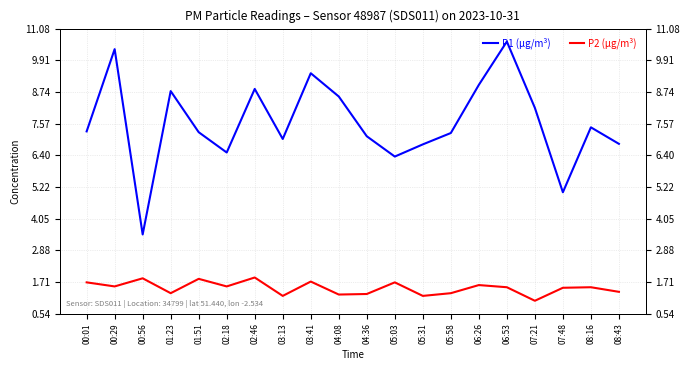

Between 00:01 and 02:18, which series saw the biggest shift?

P1 (µg/m³)